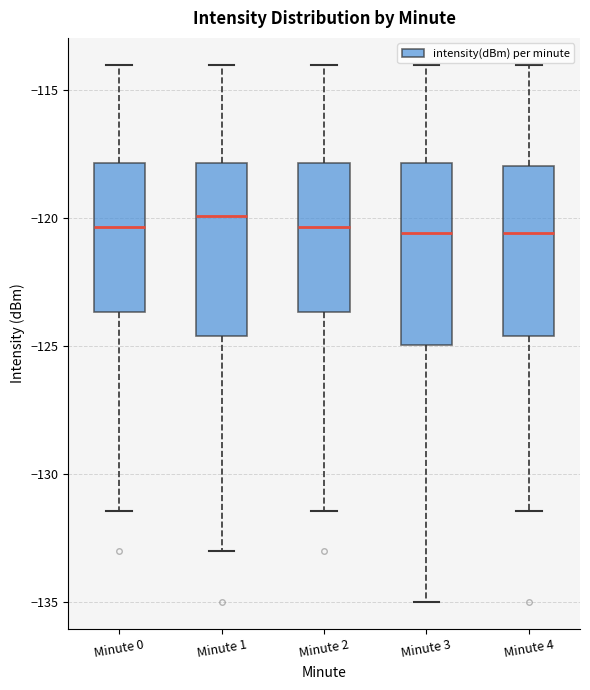

Reading left to right, read every box against the y-axis: the position of its median line, the range the box covers, and the ends of its whiskers. The values are not printed on the chart, so give them approximately, as read against the axis.

Minute 0: median -120.5, box -123.5 to -118.0, whiskers -131.5 to -114.0
Minute 1: median -120.0, box -124.5 to -118.0, whiskers -133.0 to -114.0
Minute 2: median -120.5, box -123.5 to -118.0, whiskers -131.5 to -114.0
Minute 3: median -120.5, box -125.0 to -118.0, whiskers -135.0 to -114.0
Minute 4: median -120.5, box -124.5 to -118.0, whiskers -131.5 to -114.0